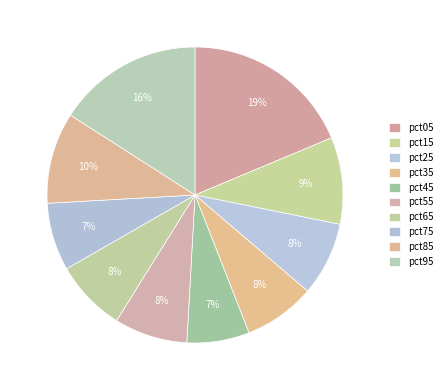

To the nearest percent, what is the difference between the largest and smallest slice percentages?

12%